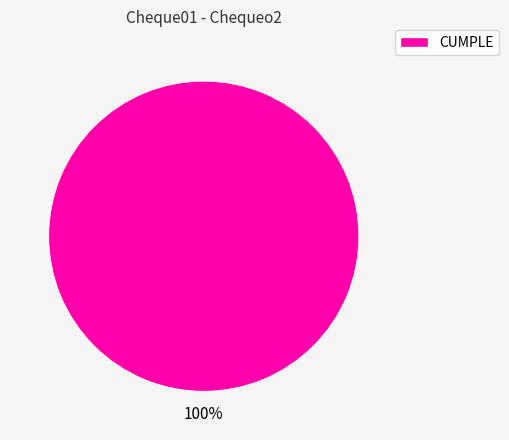

Does any single category account for the majority?

Yes